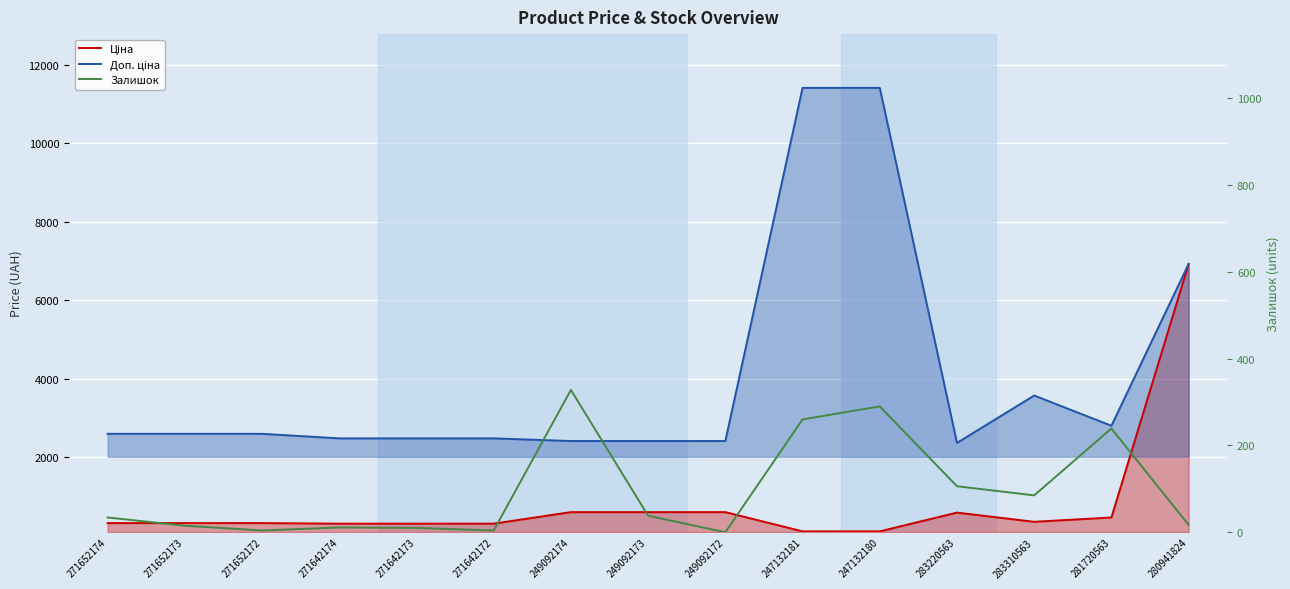

Which series has the largest range (max minus min)?

Доп. ціна